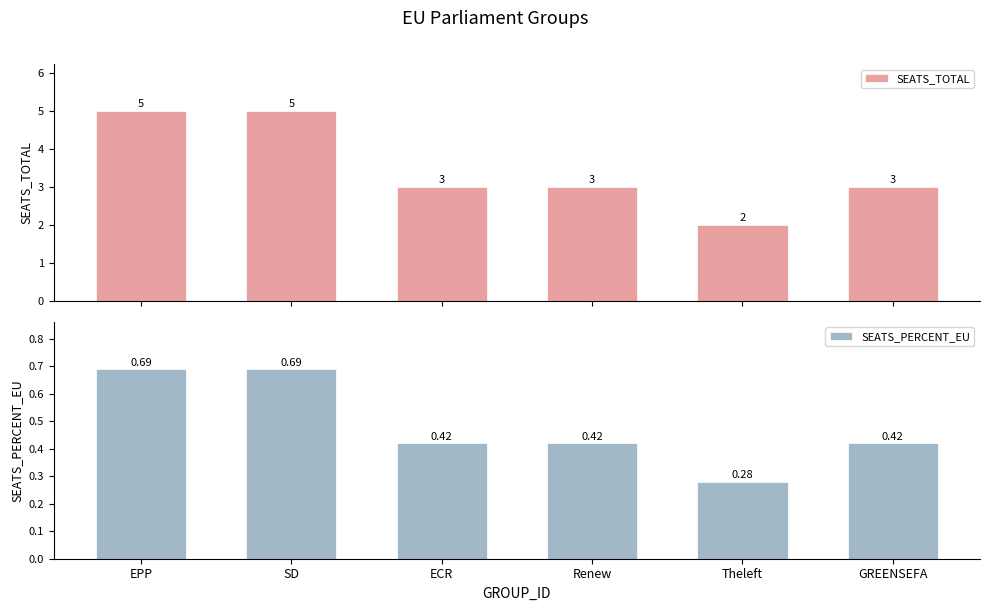

The SEATS_PERCENT_EU series shows 0.3 at EPP. True or false?

False